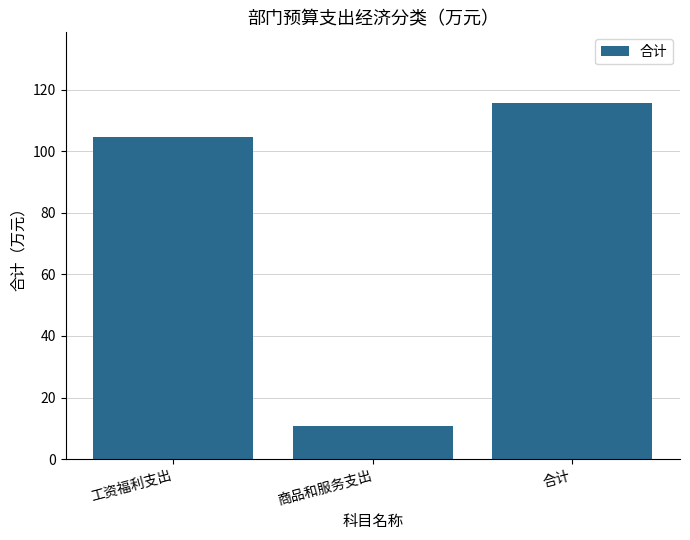

Rank the categories by value from lowest to highest.

商品和服务支出, 工资福利支出, 合计